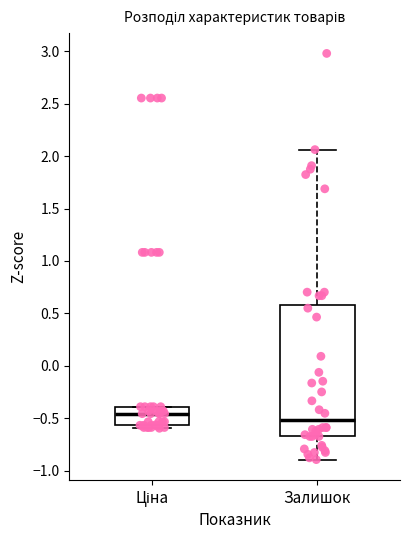

Reading left to right, read every box against the y-axis: the position of its median line, the range the box covers, and the ends of its whiskers. The values are not printed on the chart, so give them approximately, as read against the axis.

Ціна: median -0.45, box -0.55 to -0.40, whiskers -0.60 to -0.40
Залишок: median -0.50, box -0.65 to 0.60, whiskers -0.90 to 2.05